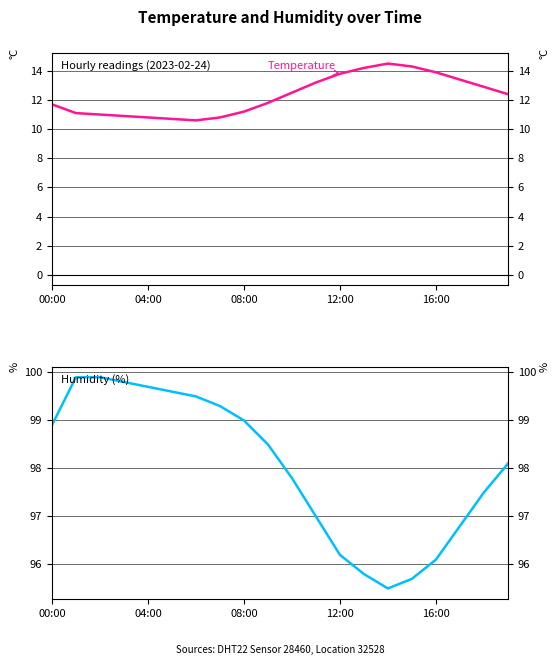

What is the sum of all humidity values?

1960.6